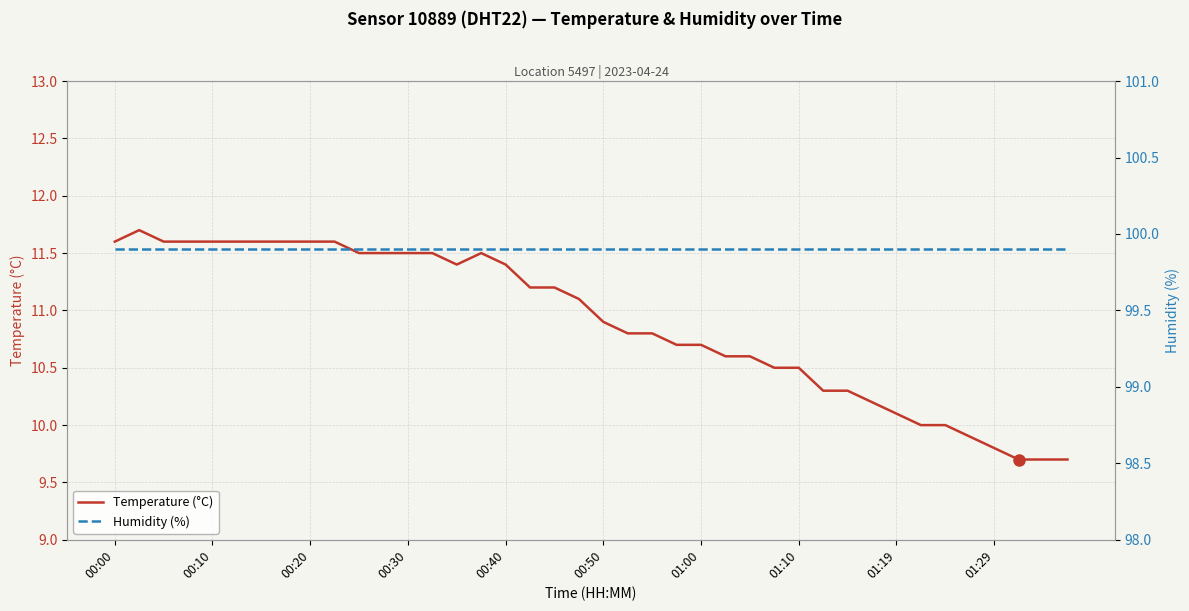

What is the highest value of the Temperature (°C) series?

11.7